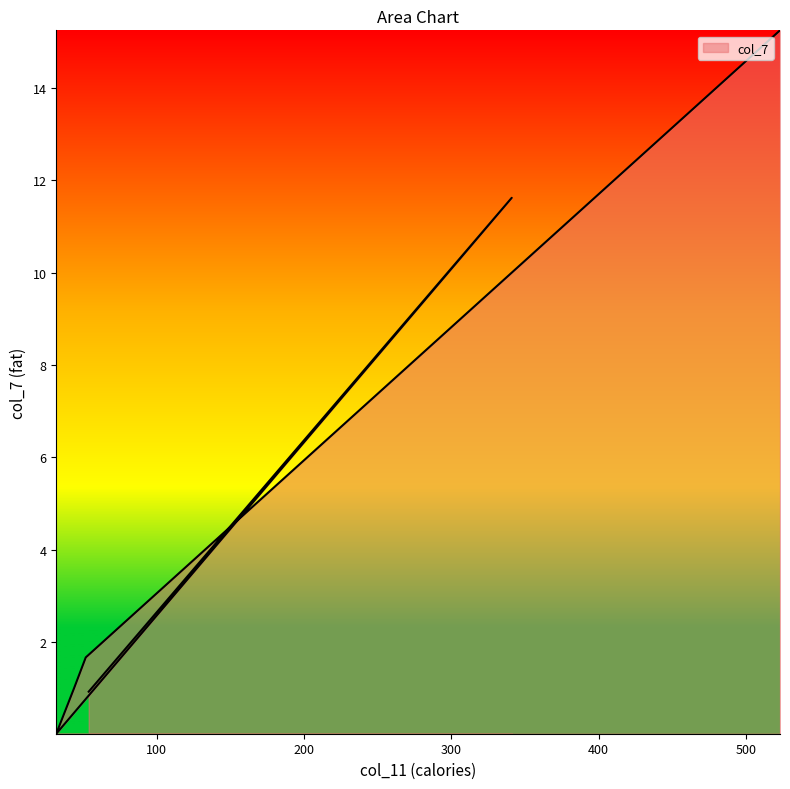

What position from the left is 523?

6